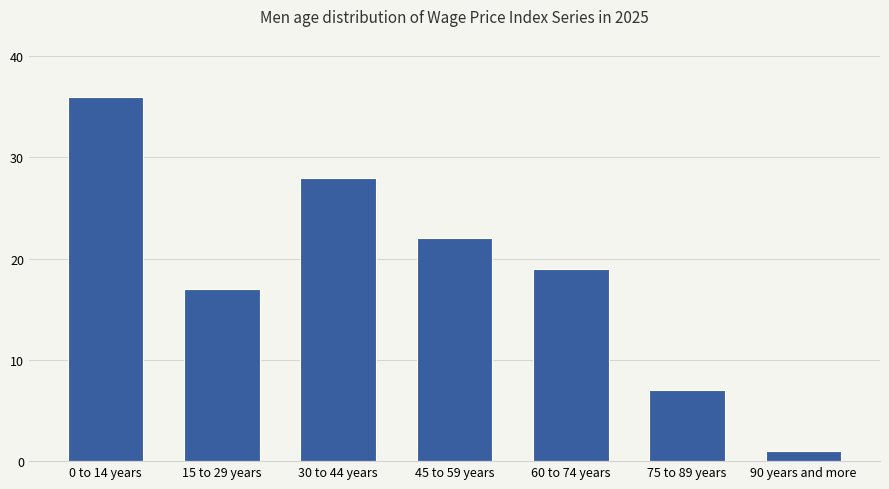

What is the approximate value at 15 to 29 years, to the nearest 5?

15